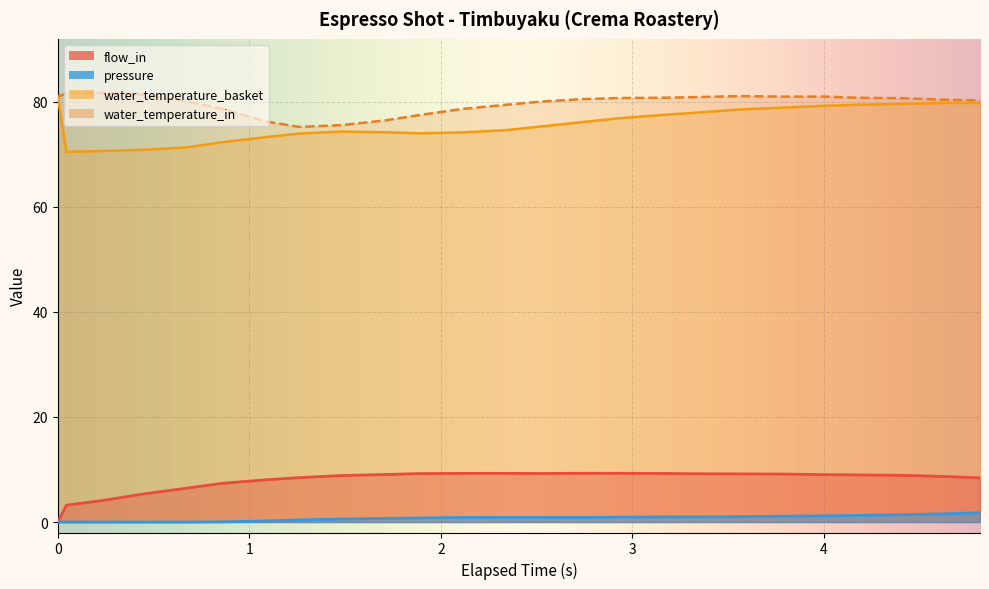

What is the value of the water_temperature_in point at the 9th from the left?

75.6